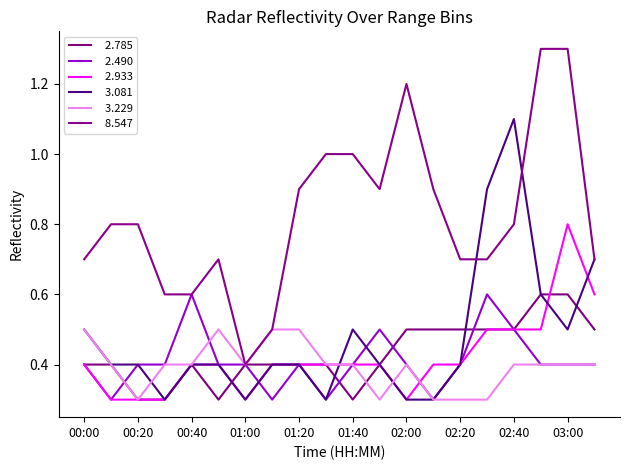

Count the number of categories in the chart.

20